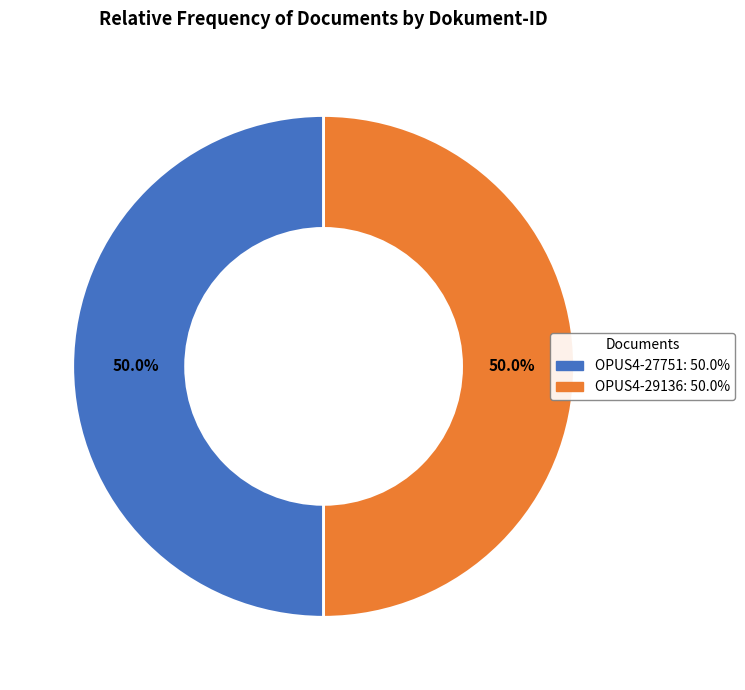

What portion of the pie excludes OPUS4-27751?

50.0%